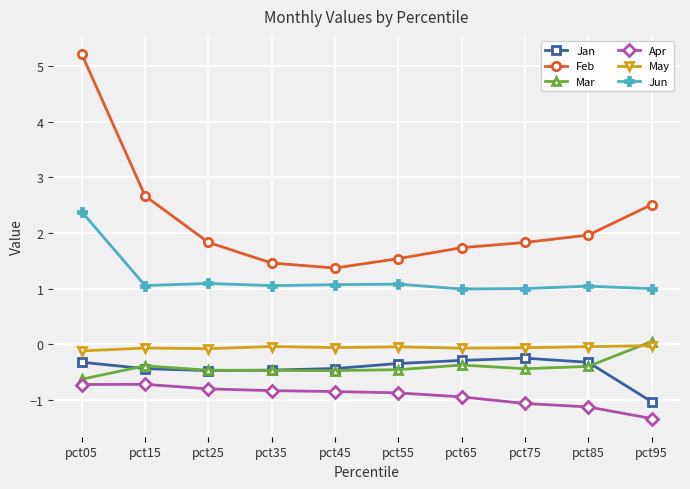

Is it true that May equals -0.0 at pct95?

True